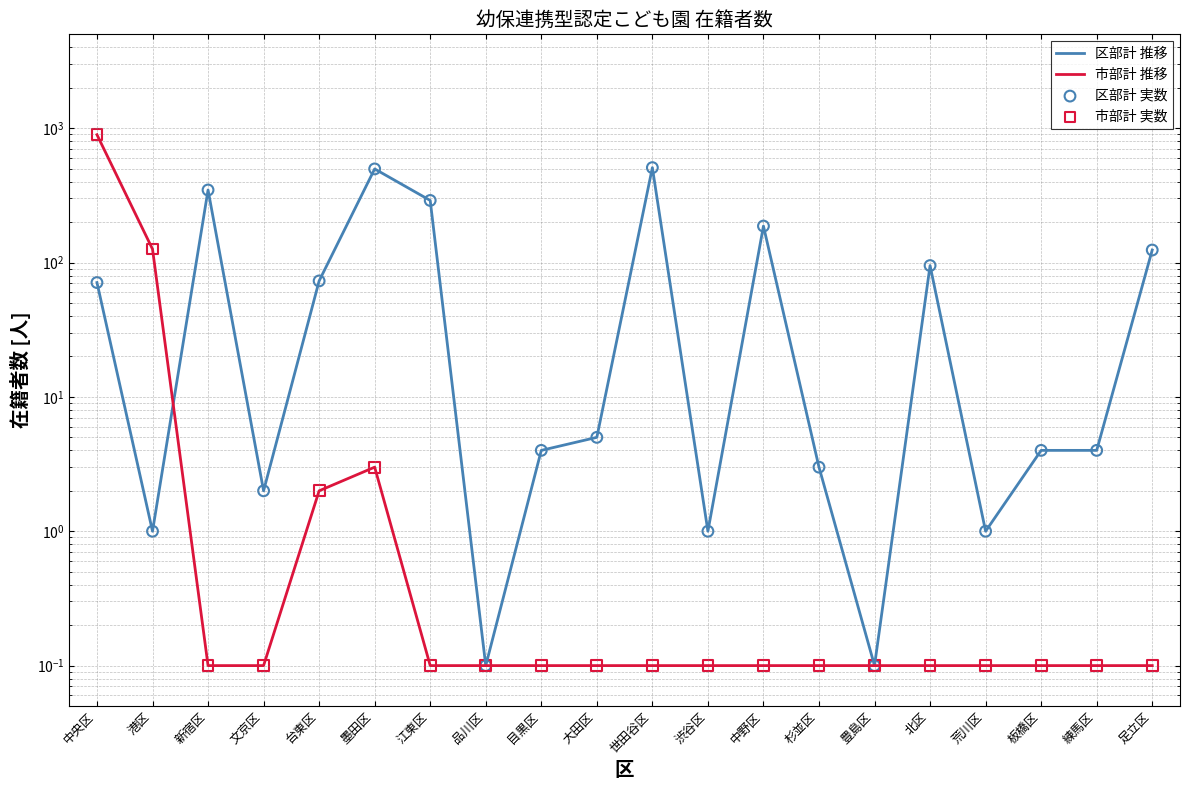

Which series has the largest Y range (max minus min)?

市部計 推移